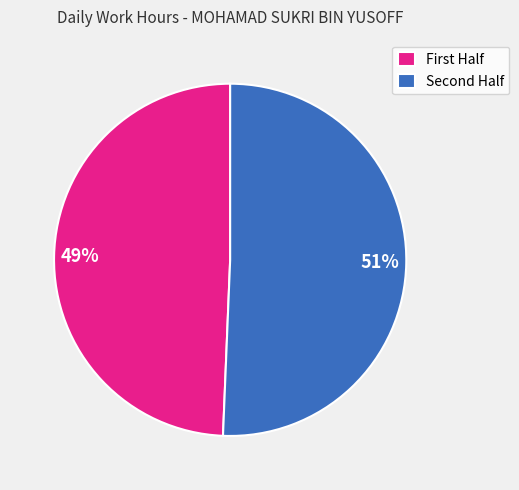

Is there any slice that represents more than half of the pie?

Yes